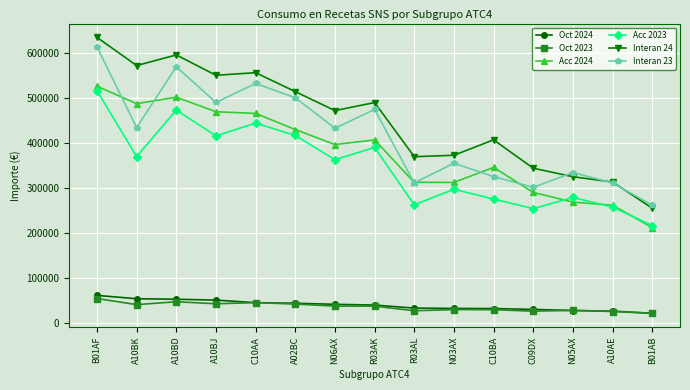

Is it true that Acc 2023 equals 473900.6 at A10BD?

True